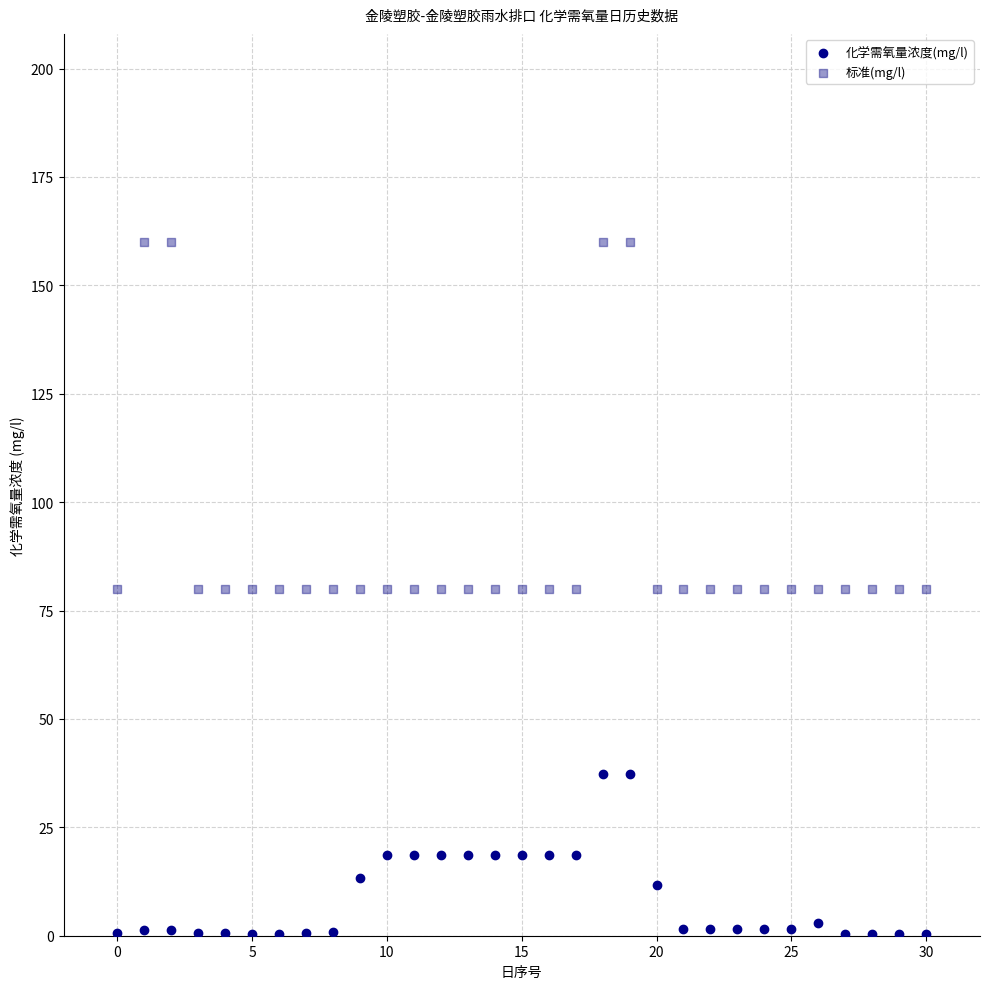

Which series contains the highest Y value?

标准(mg/l)